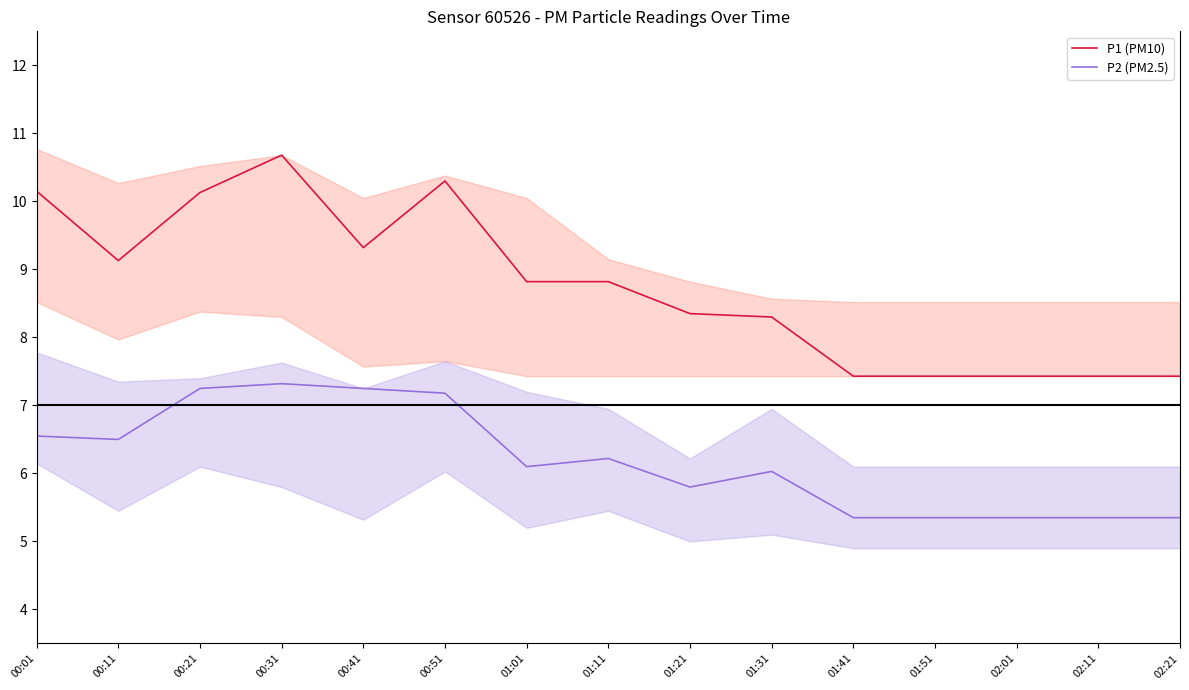

At how many categories does at least one series exceed 5?

15